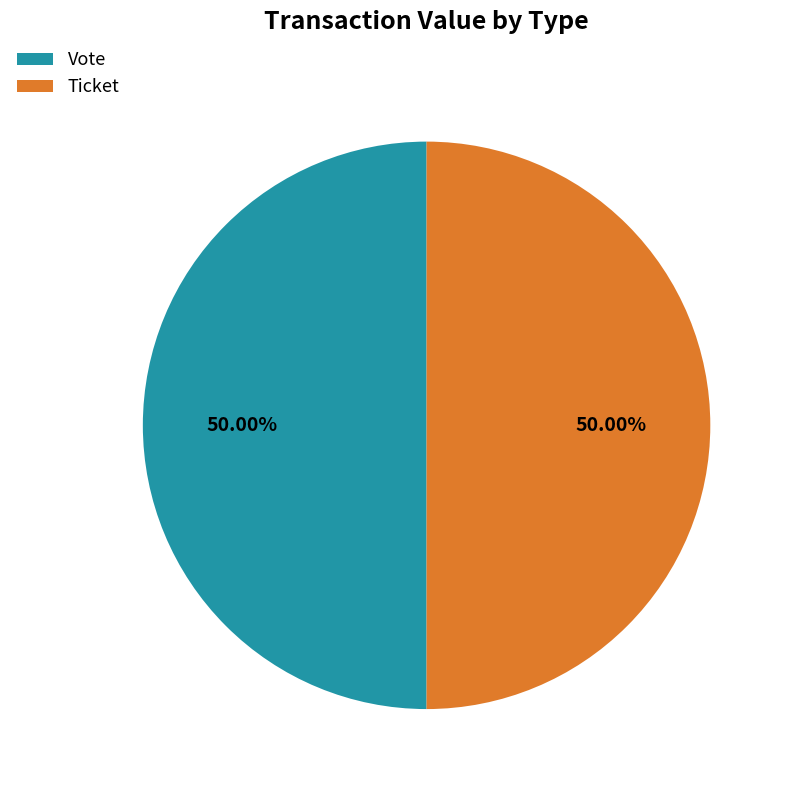

Combined, do Ticket and Vote account for over 50%?

Yes